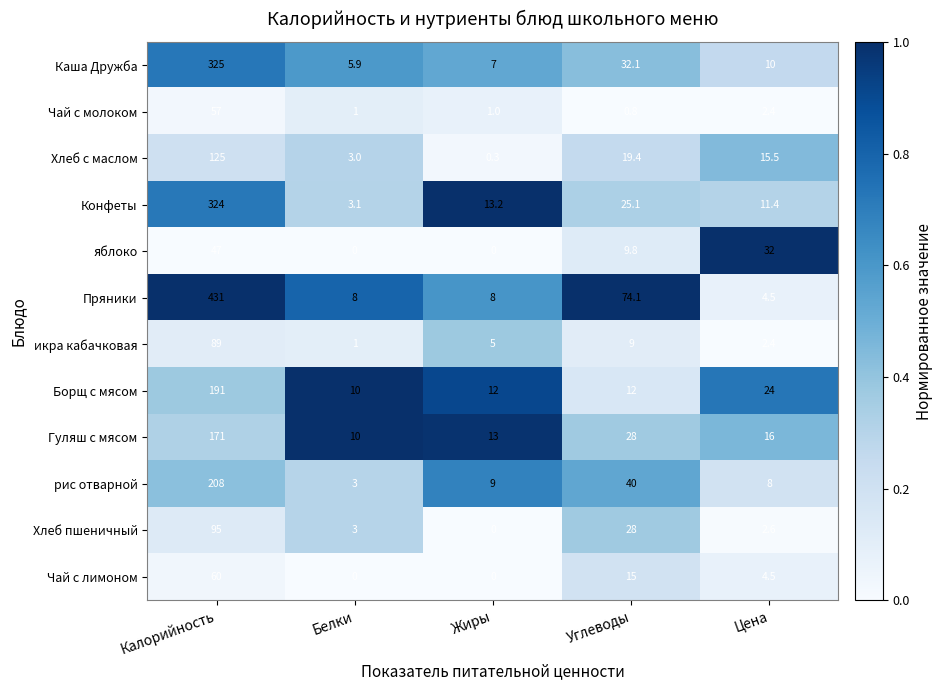

Read the яблоко value at Цена.

32.0